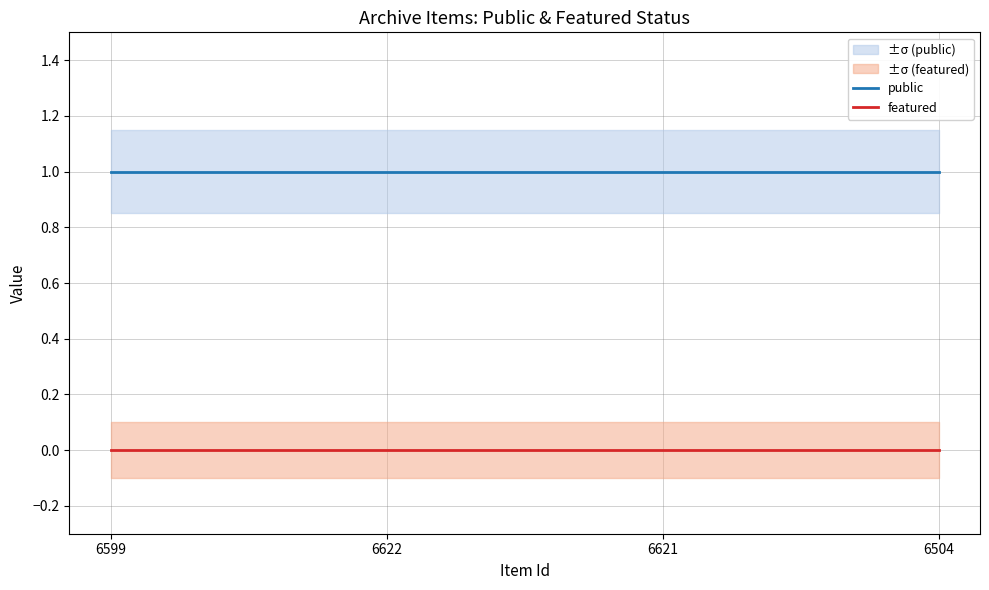

What is the difference between the highest and lowest values at 6621?

1